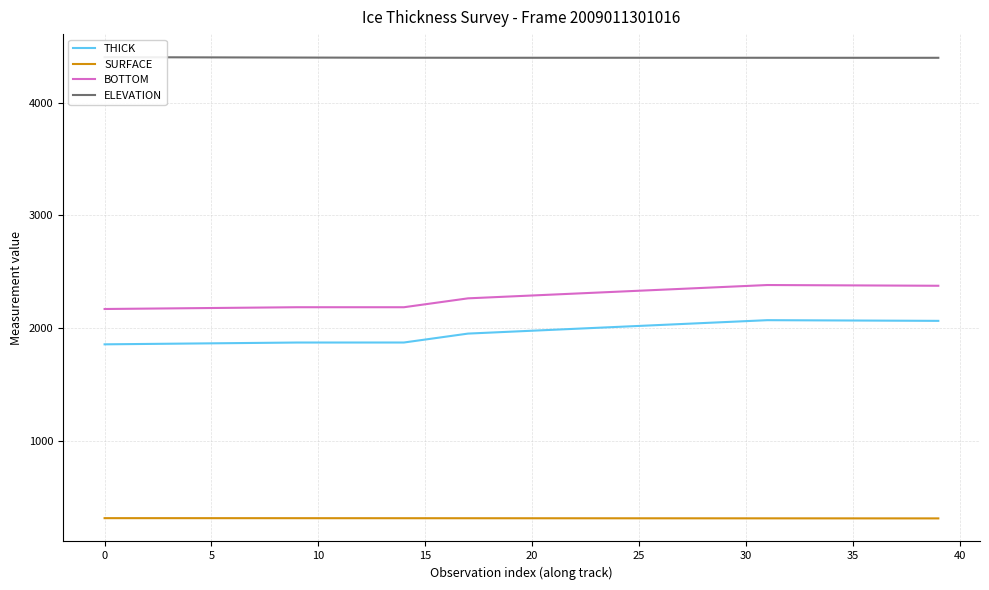

At which label does SURFACE first exceed 312?

0